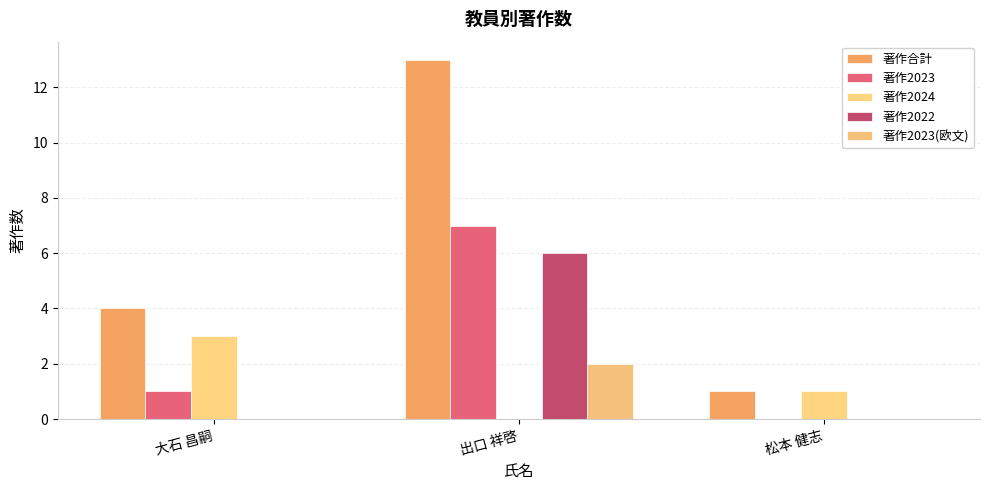

Is it true that 著作2024 equals 1 at 松本 健志?

True